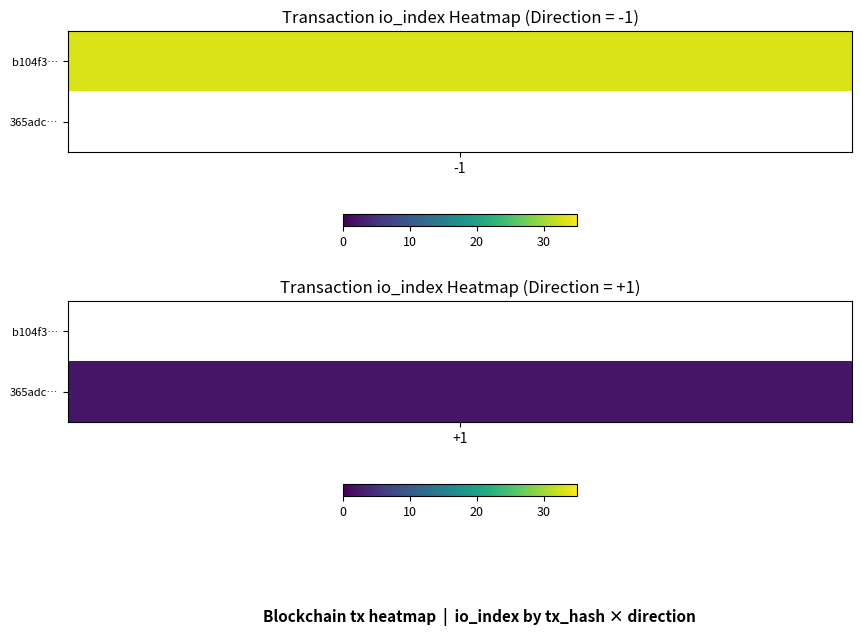

At io_index, list the series in order from largest to smallest.

b104f3f6c42e490c8abd0adfe1830d60d3dbcfb, 365adc380b6e48dc7f051de3fa6deab55b80fd1